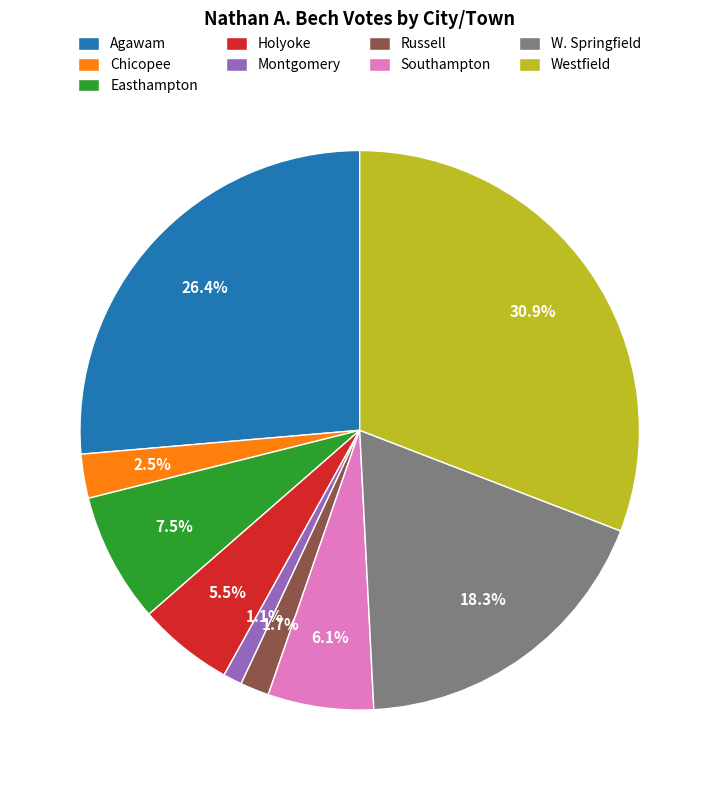

Is there any slice that represents more than half of the pie?

No